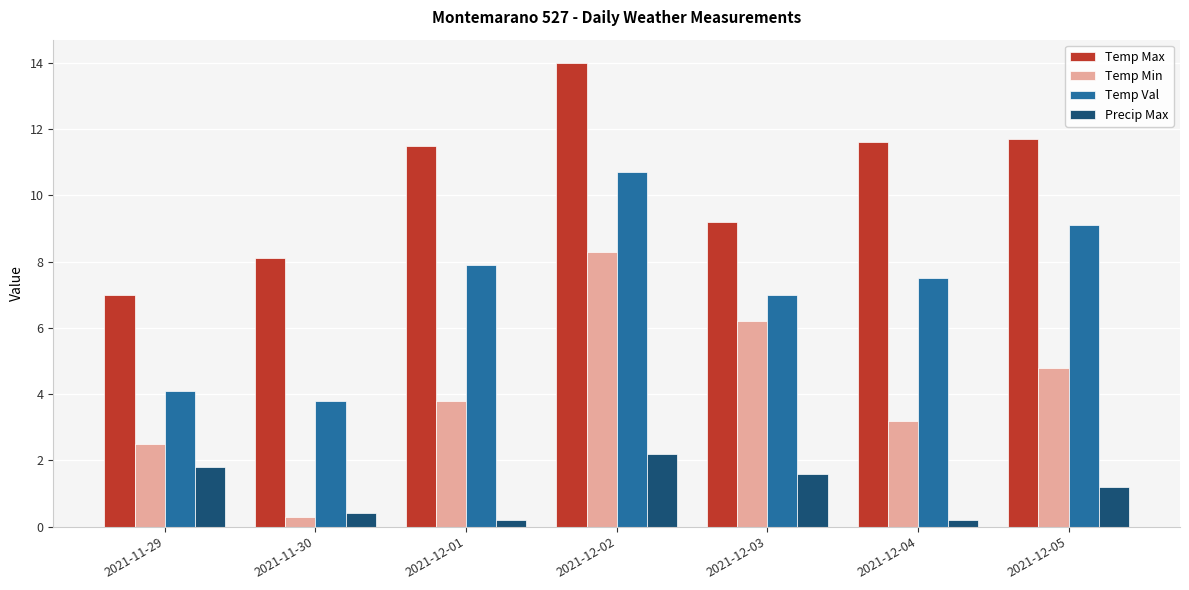

Is the value of Temp Max at 2021-12-03 greater than the value of Temp Min at 2021-12-01?

Yes